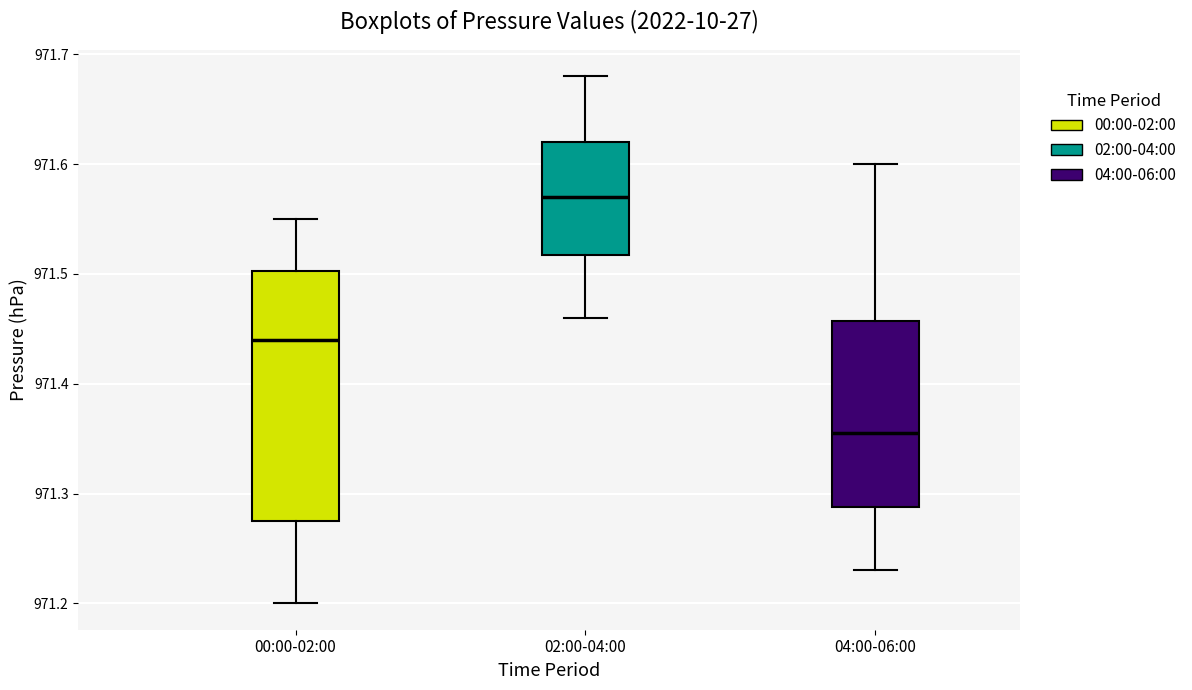

Where is the lower edge of the box for 00:00-02:00 on the y-axis? The values are not printed on the chart, so give them approximately, as read against the axis.

971.28